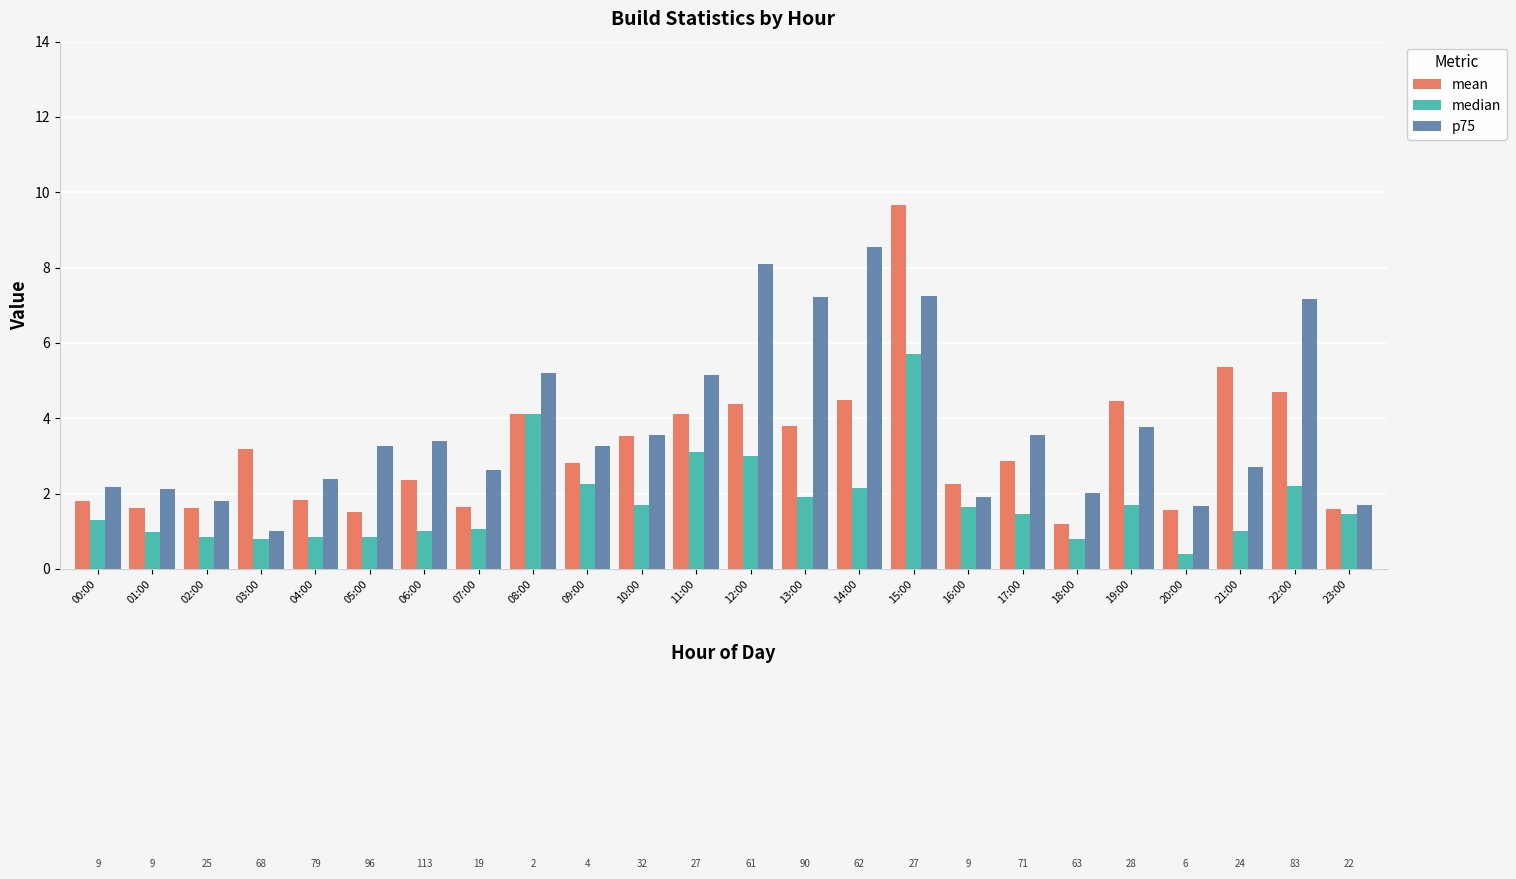

List the series in order of their peak value, lowest first.

median, p75, mean